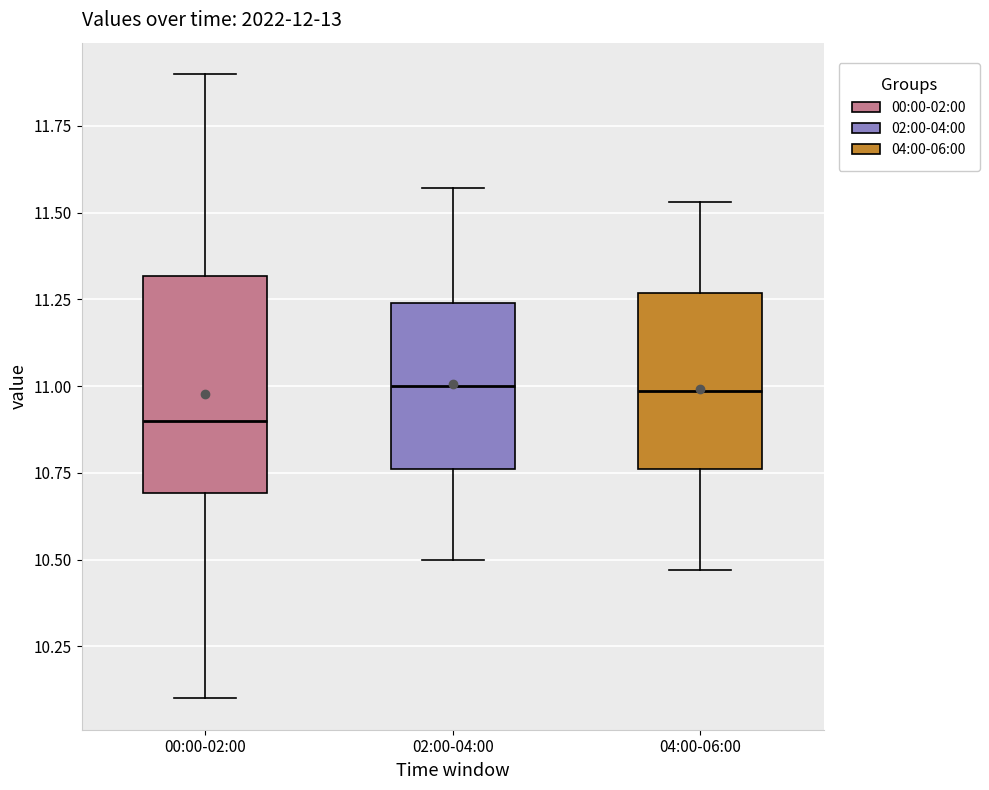

Comparing the boxes themselves (not the whiskers), which one is the tallest?

00:00-02:00